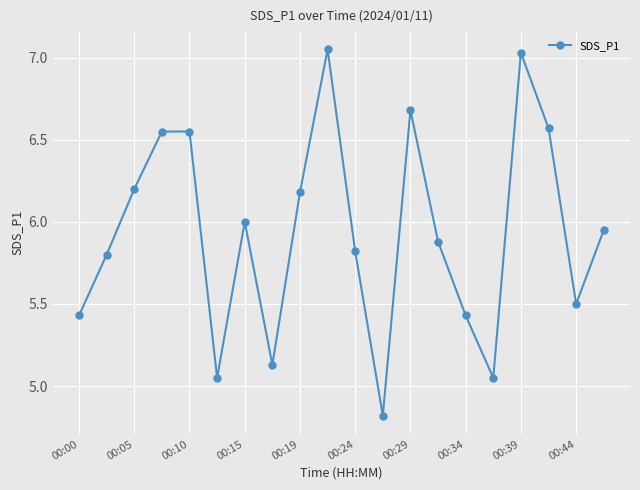

How many interior local valleys (lower than both neighbors) does the data have?

5